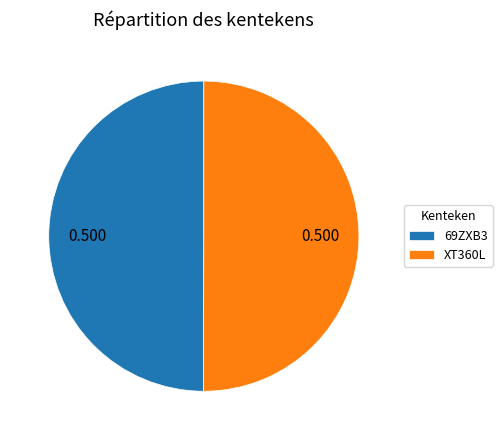

Is the sum of XT360L and 69ZXB3 greater than half?

Yes